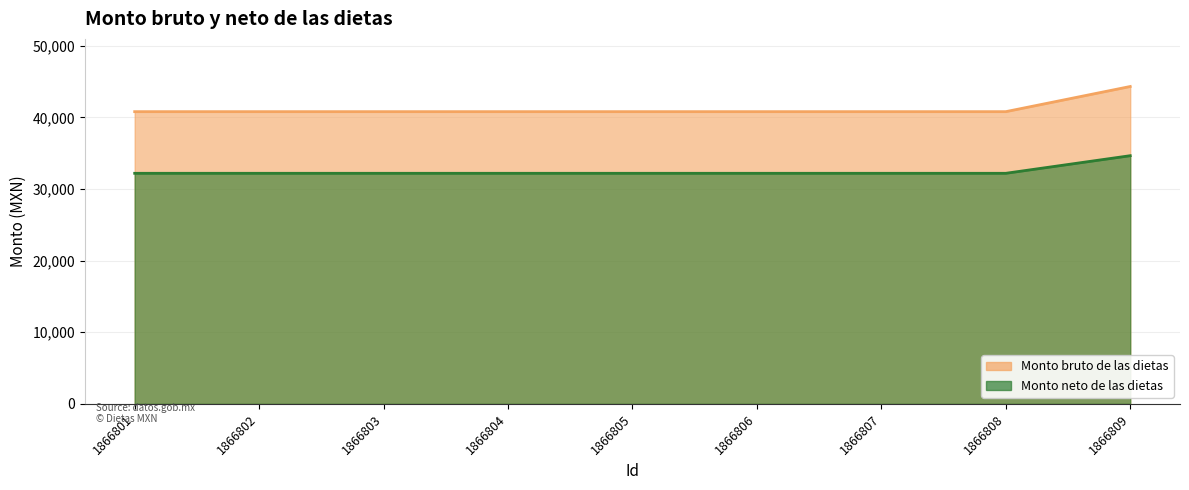

At which label is Monto neto de las dietas closest to 33419?

1866801